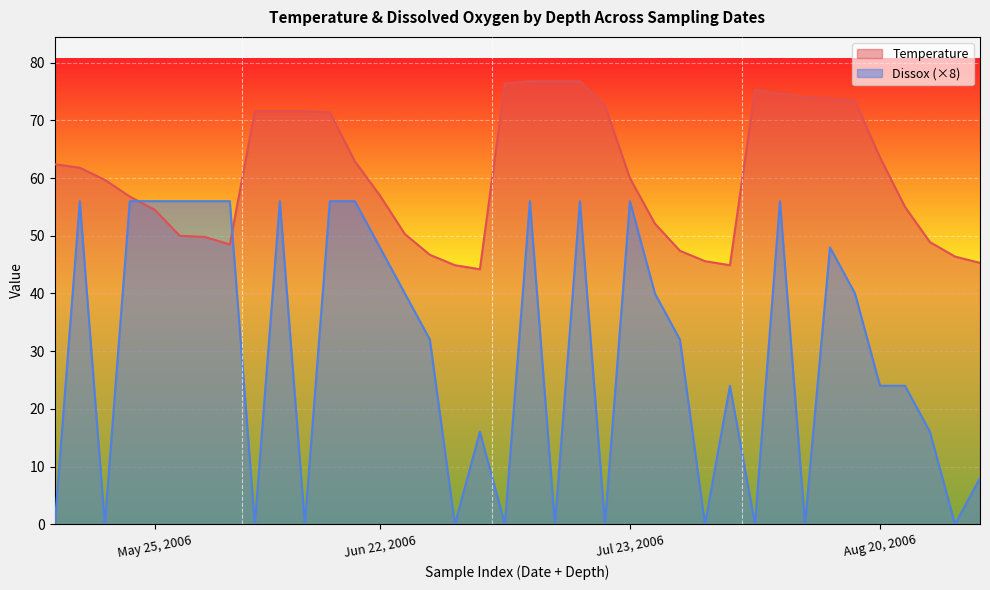

Rank the series by their average value, from highest to lowest.

Temperature, Dissox (×8)